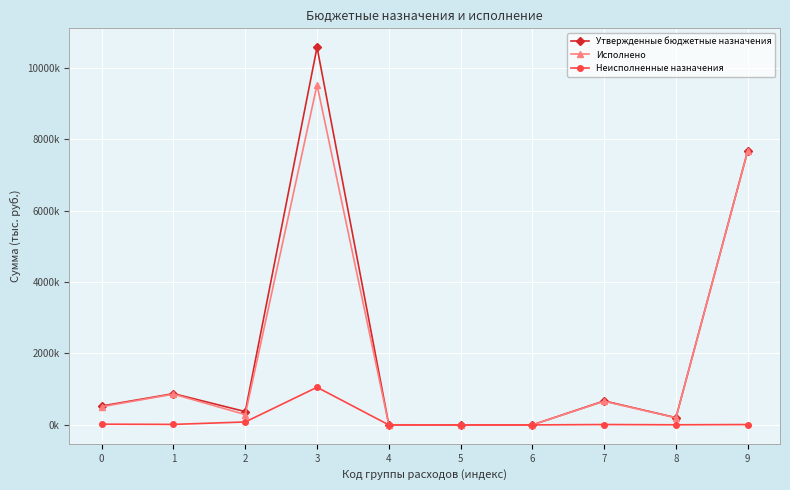

What is the difference between the highest and lowest values at 9?

7662.1